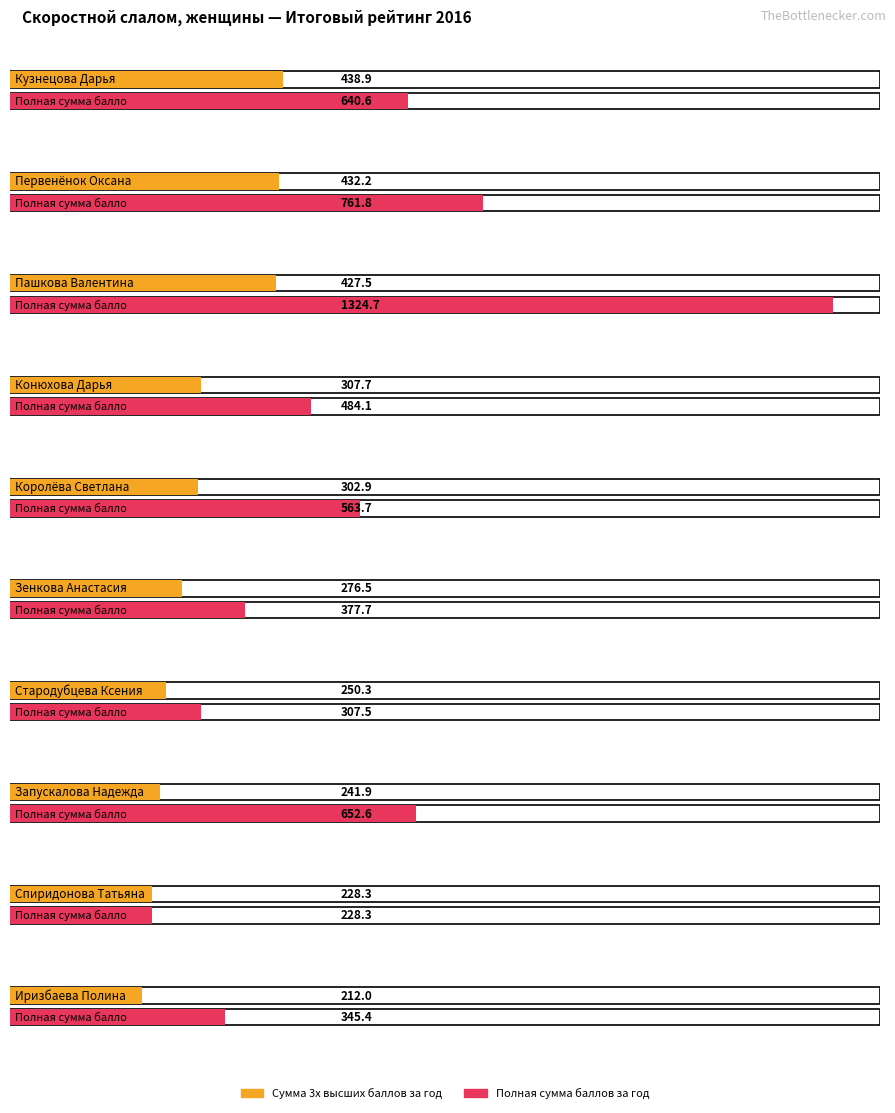

What is the label of the 3rd bar from the left?

Пашкова Валентина